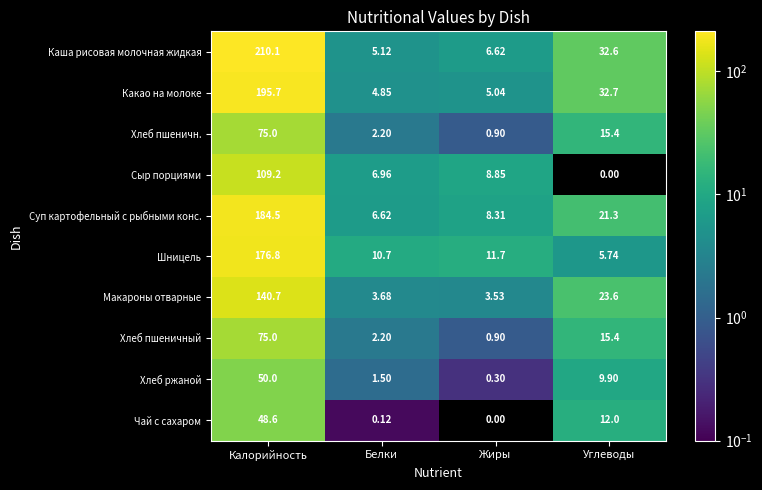

Where is Чай с сахаром nearest to the value 24?

Углеводы